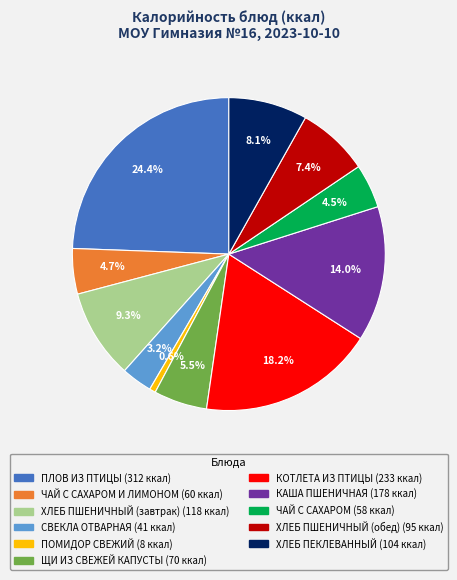

Is there a majority slice in this chart?

No